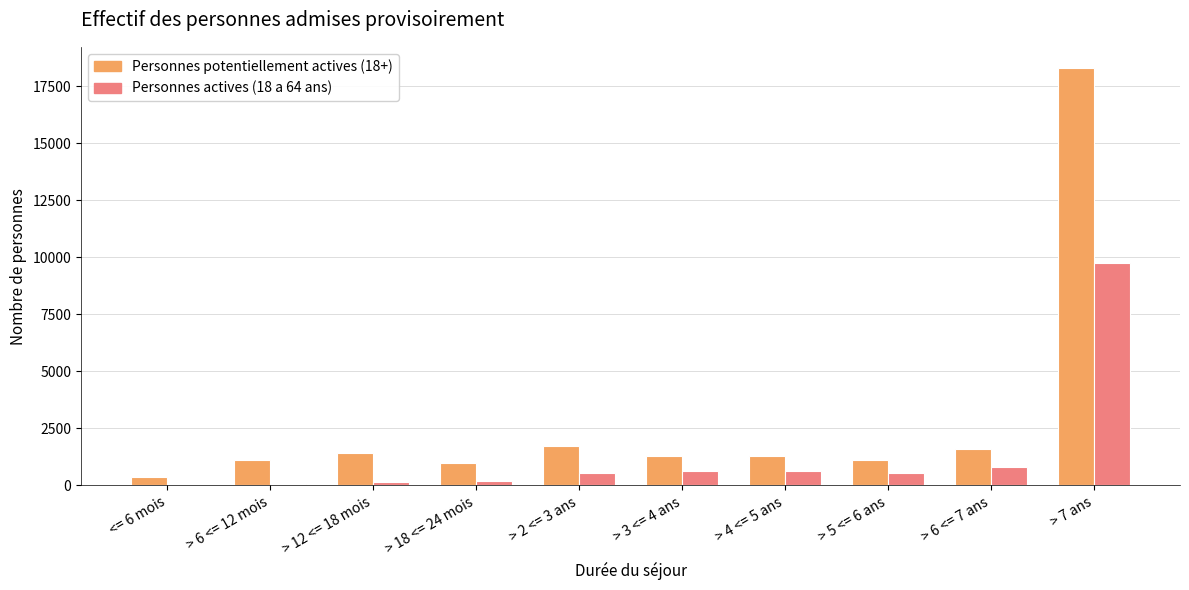

Count the number of data series in this chart.

2